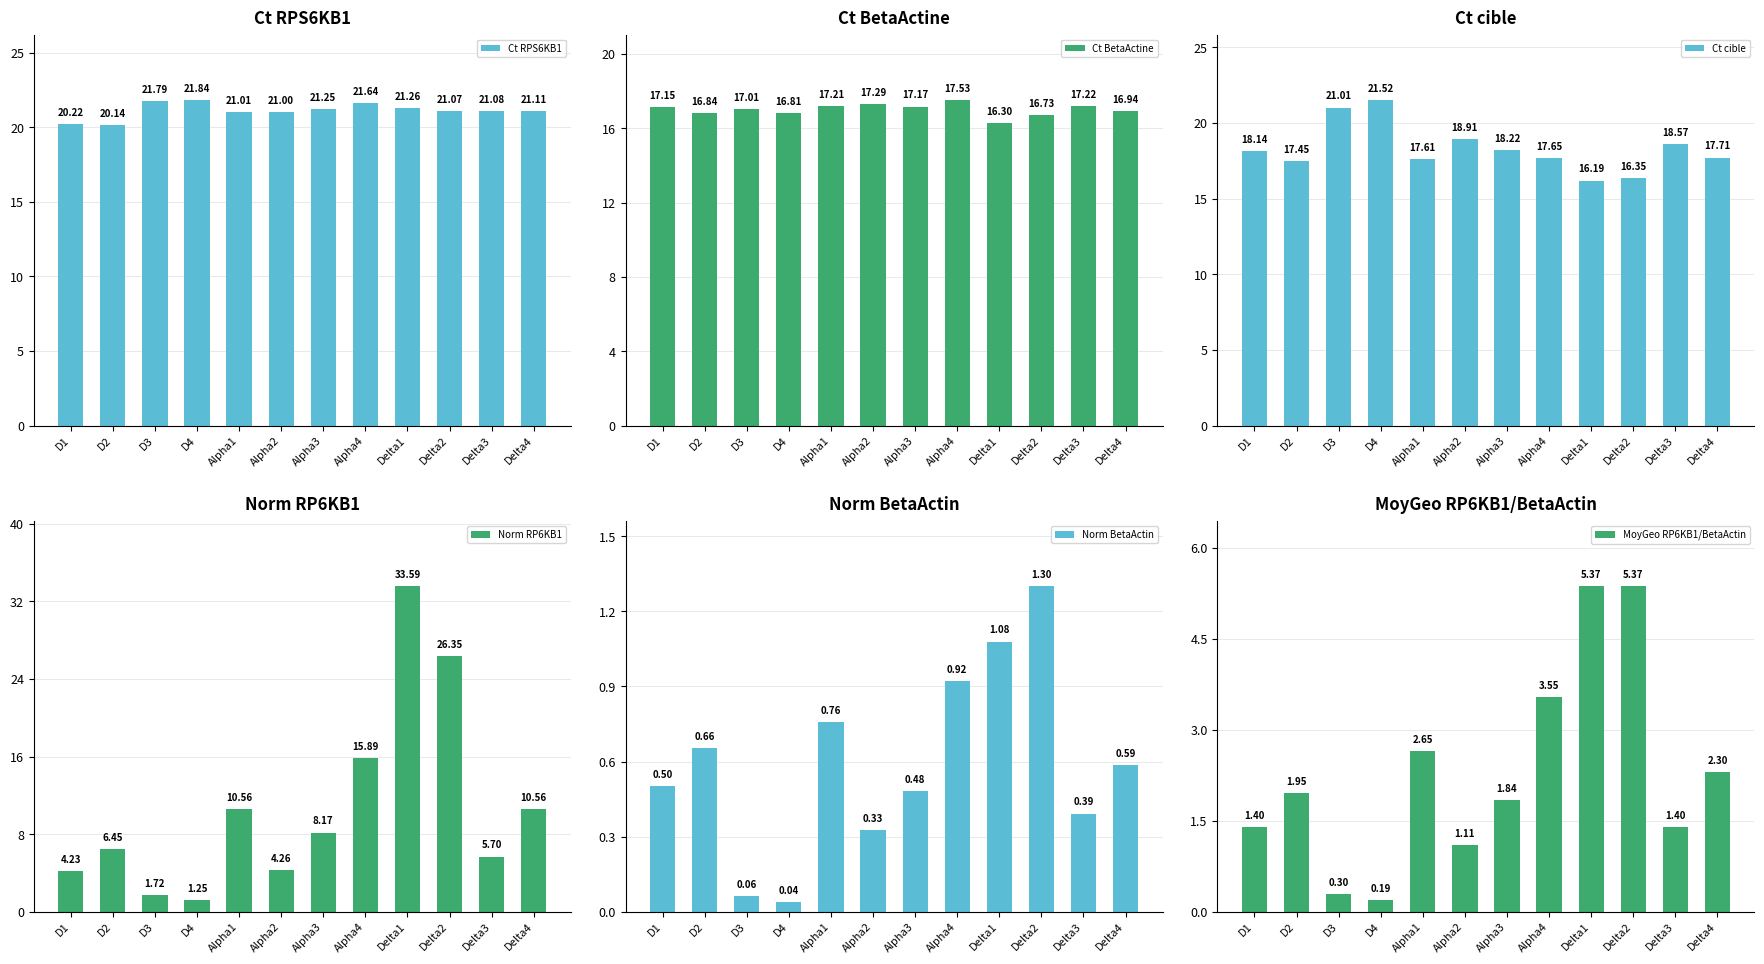

Rank the series by their maximum value, from highest to lowest.

Norm RP6KB1, Ct RPS6KB1, Ct cible, Ct BetaActine, MoyGeo RP6KB1/BetaActin, Norm BetaActin